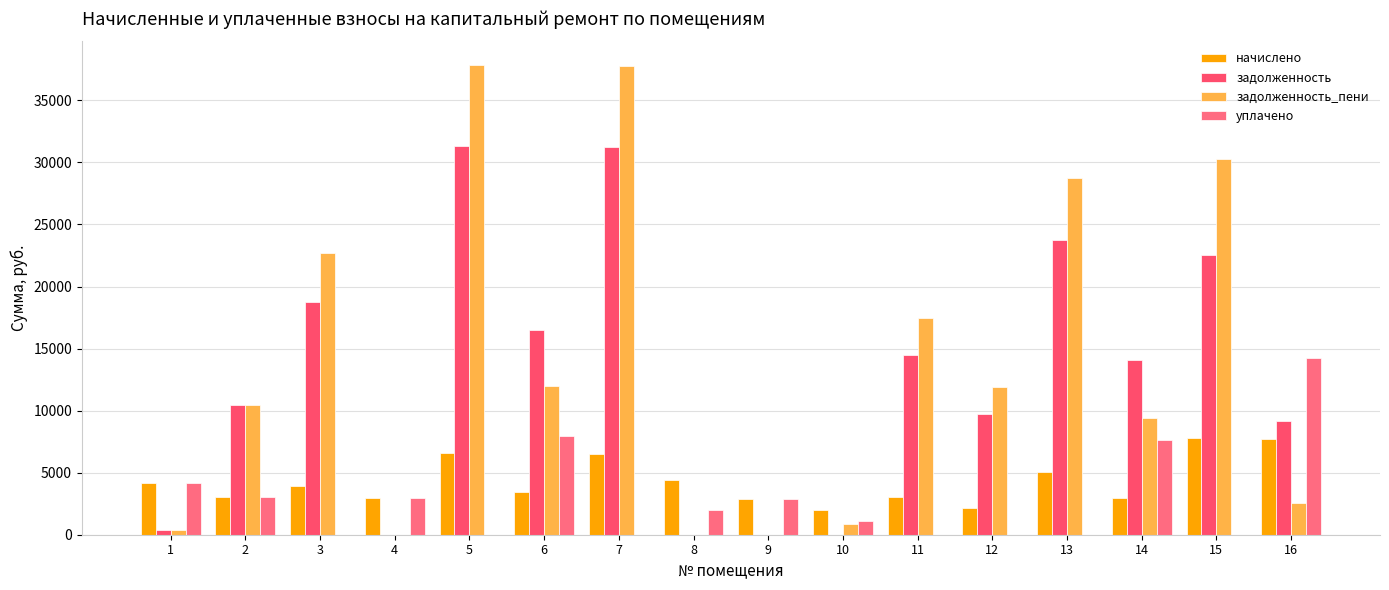

Which has a higher value, 13 or 1?

13